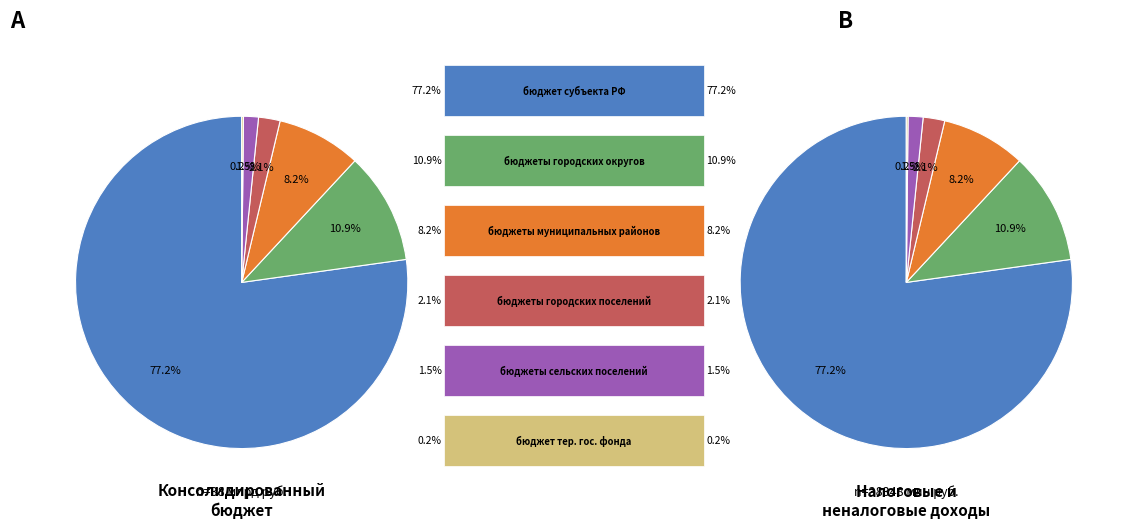

Which slice is the largest?

бюджет субъекта Российской Федерации